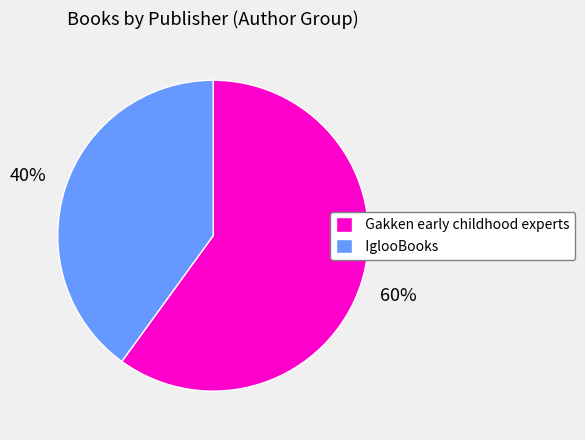

Is it true that IglooBooks is 49% of the pie?

False